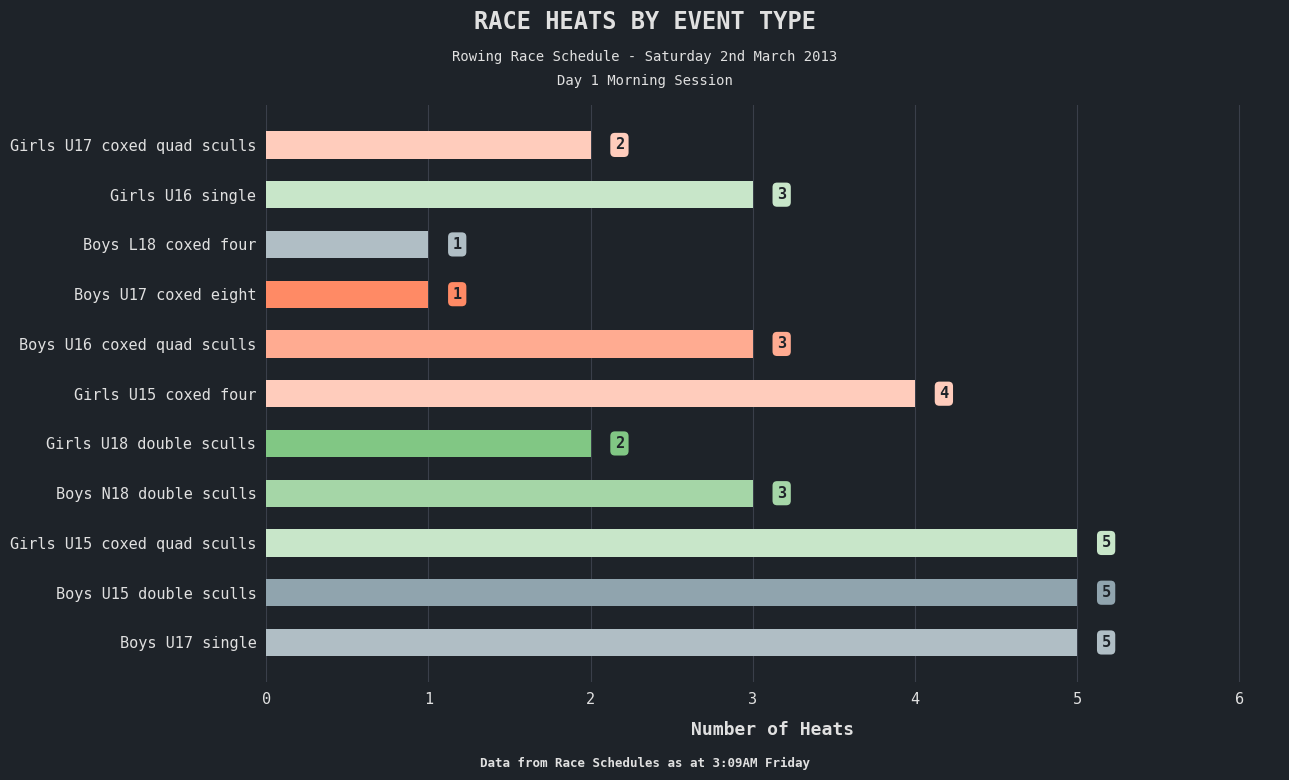

Count the number of data series in this chart.

1